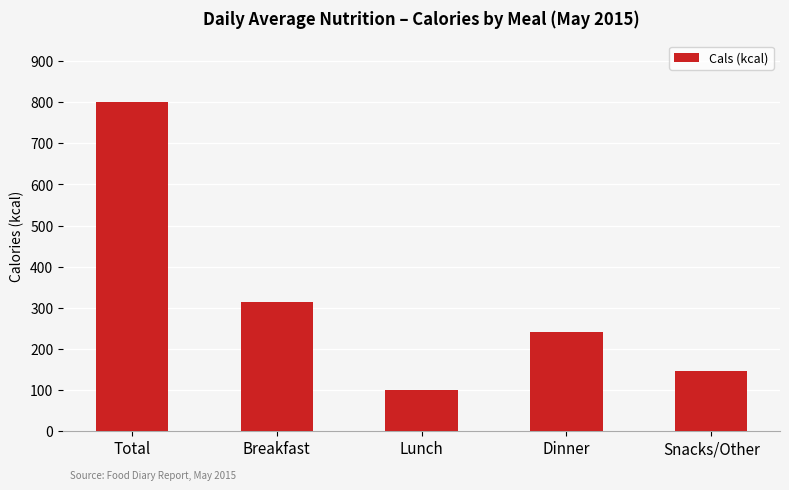

What is the value of the 2nd bar from the left?

313